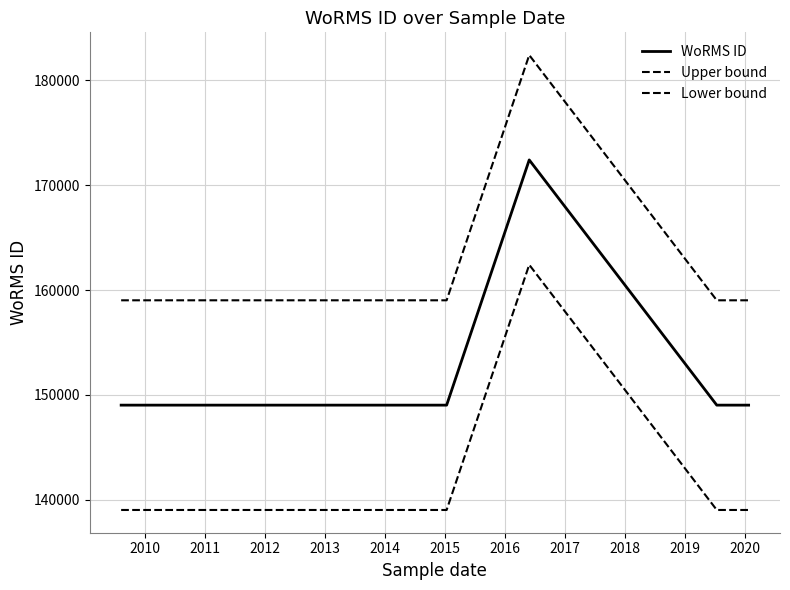

Does the chart have visible grid lines?

Yes